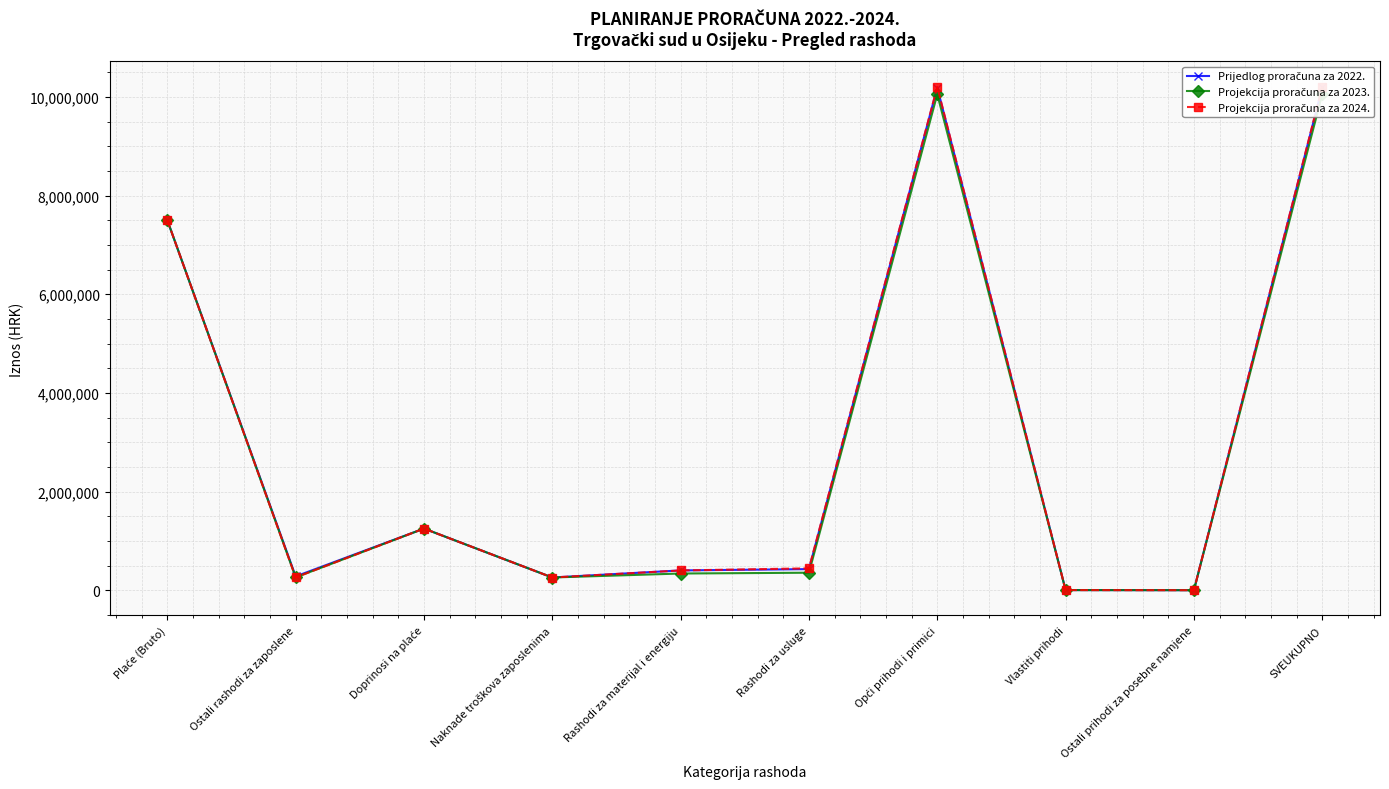

Reading left to right, list all the values displayed in this chart.

Prijedlog proračuna za 2022.: 7500000	280200	1250000	258000	401482	428000	10189882	3000	675	10193557
Projekcija proračuna za 2023.: 7500000	260400	1250000	258000	338800	354800	10054000	3000	675	10057675
Projekcija proračuna za 2024.: 7500000	260400	1250000	258000	401000	443600	10205000	3000	675	10208675